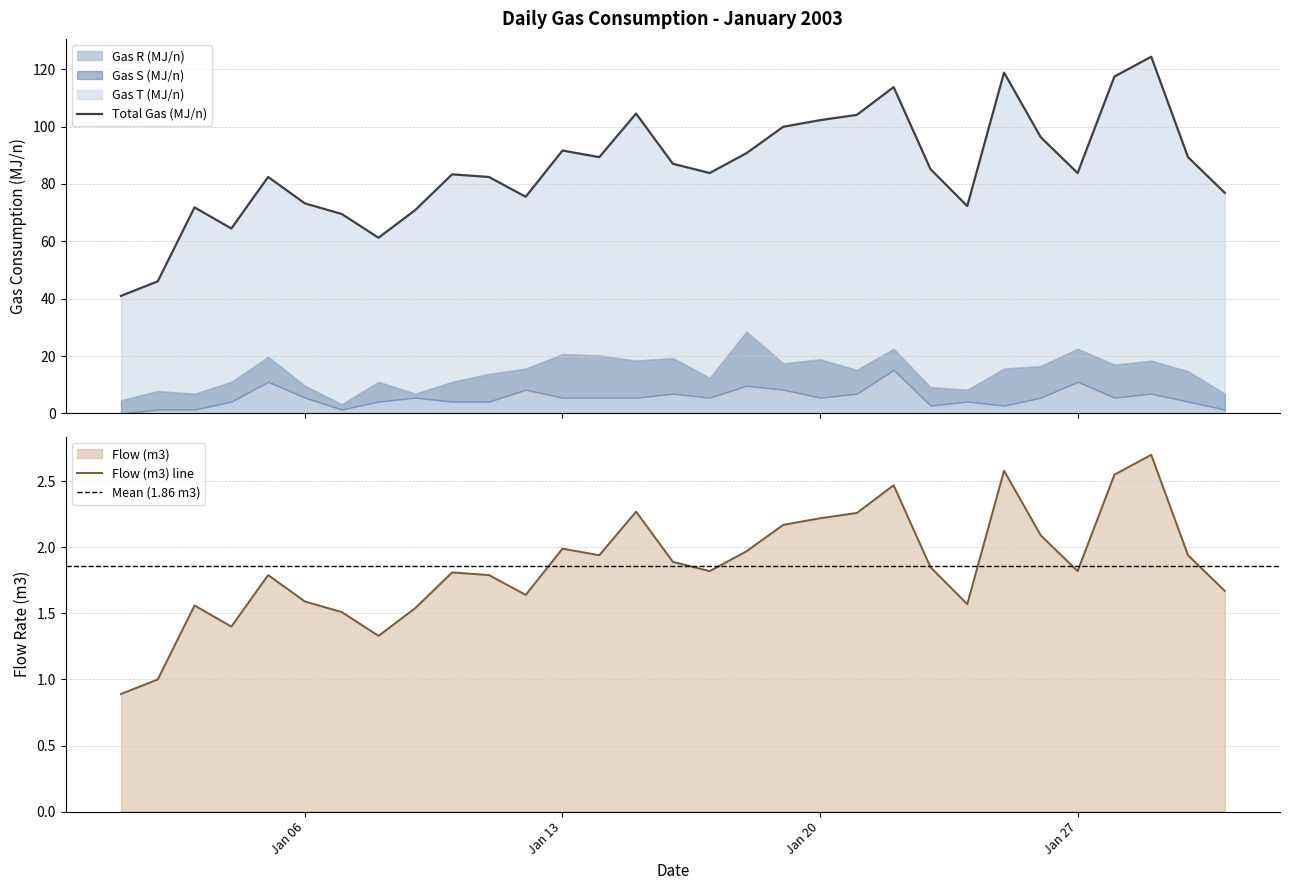

Which series has the largest total across all categories?

Total Gas (MJ/n)